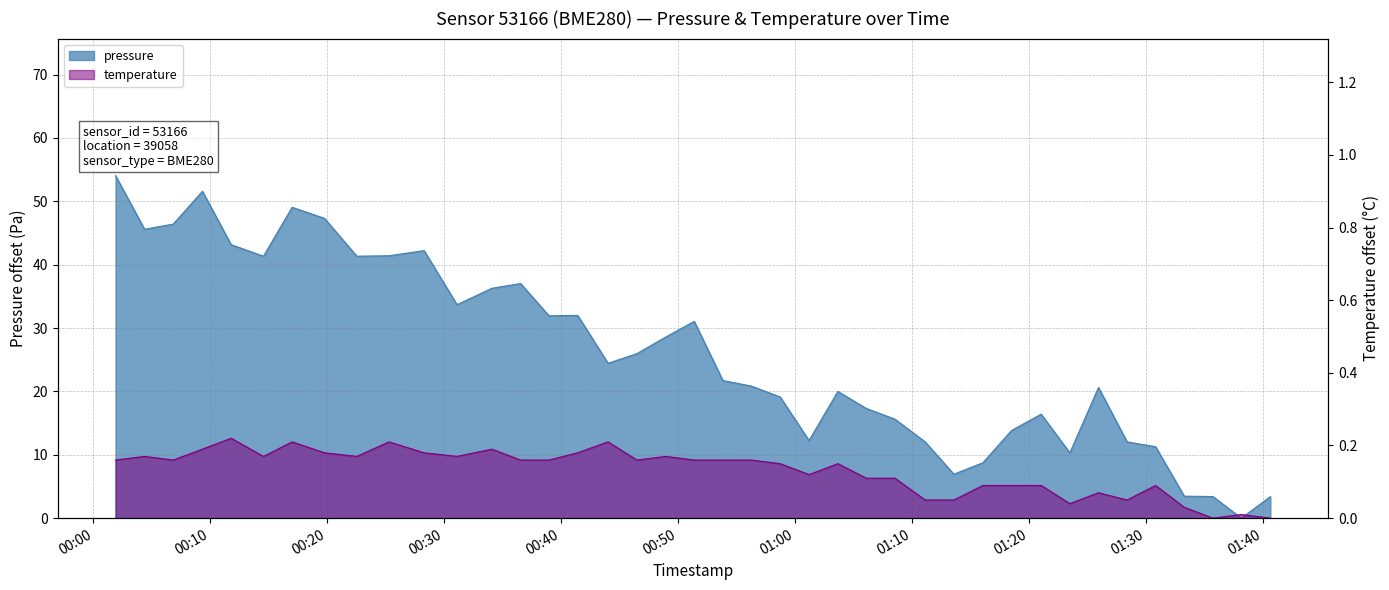

Which series ends up on top after the final intersection of temperature and pressure?

pressure